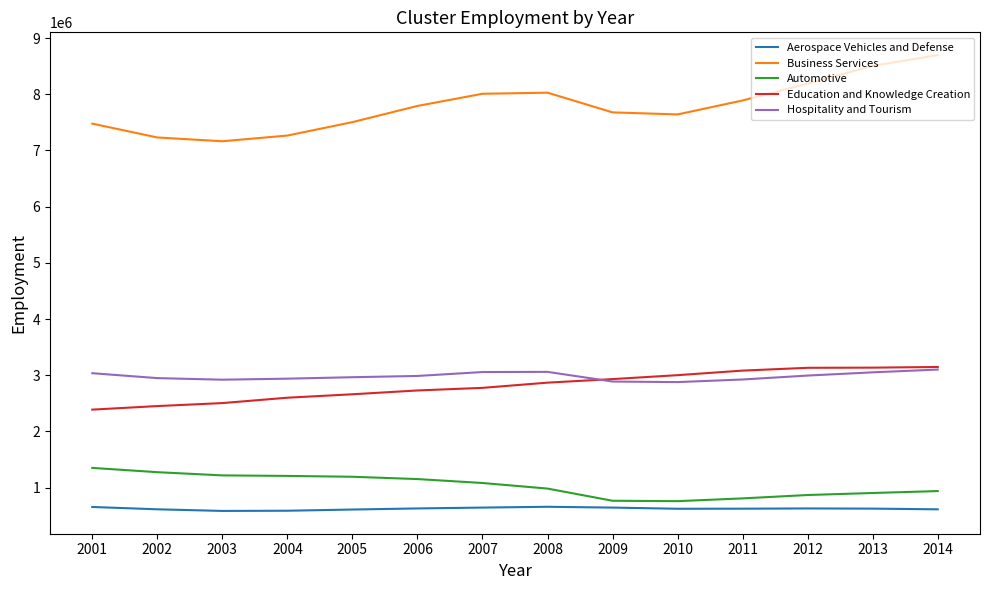

Which series has the widest spread of values?

Business Services